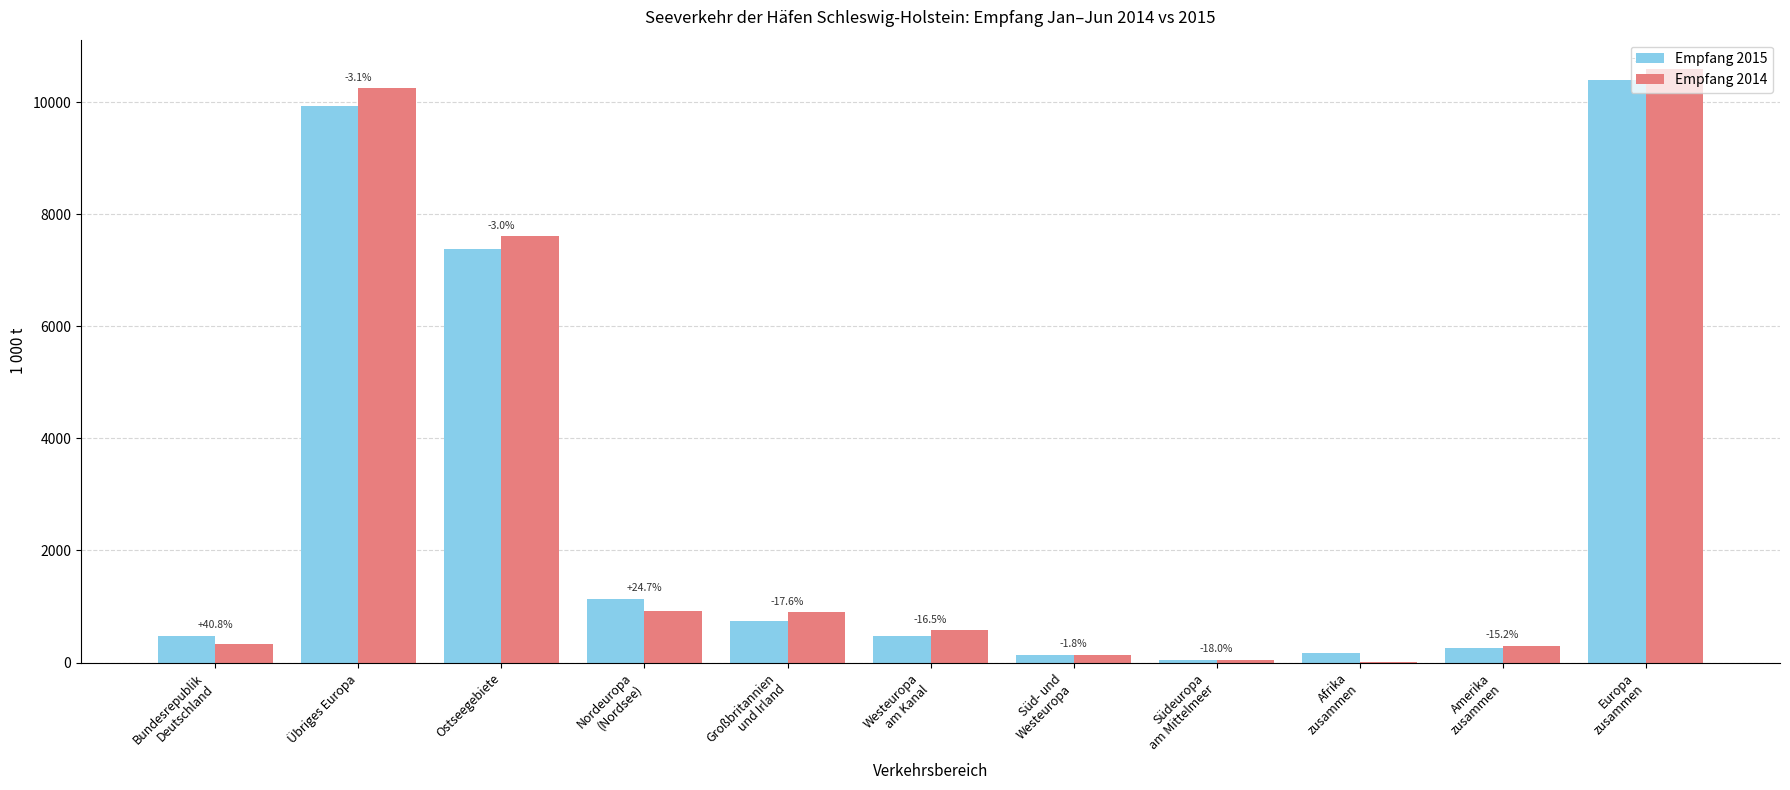

True or false: Empfang 2015 has a value of 7379.2 at Ostseegebiete.

True